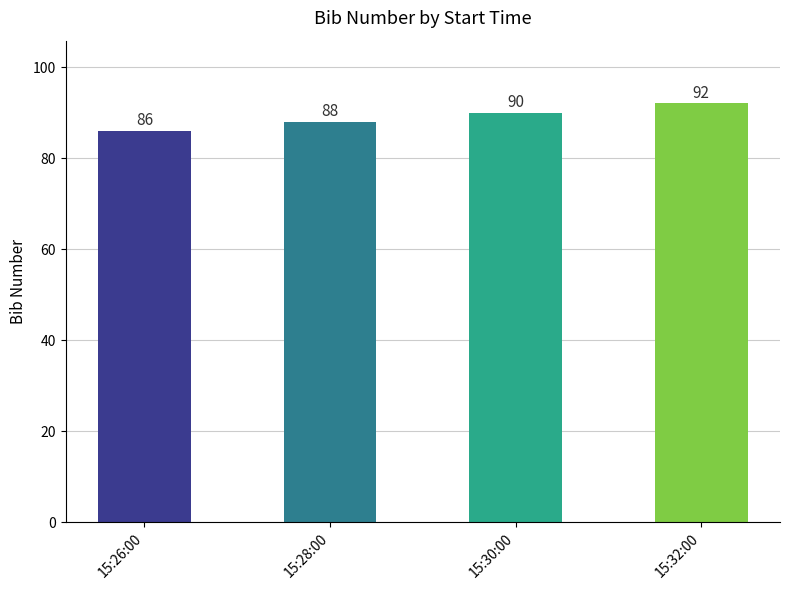

What is the label of the 4th bar from the left?

15:32:00